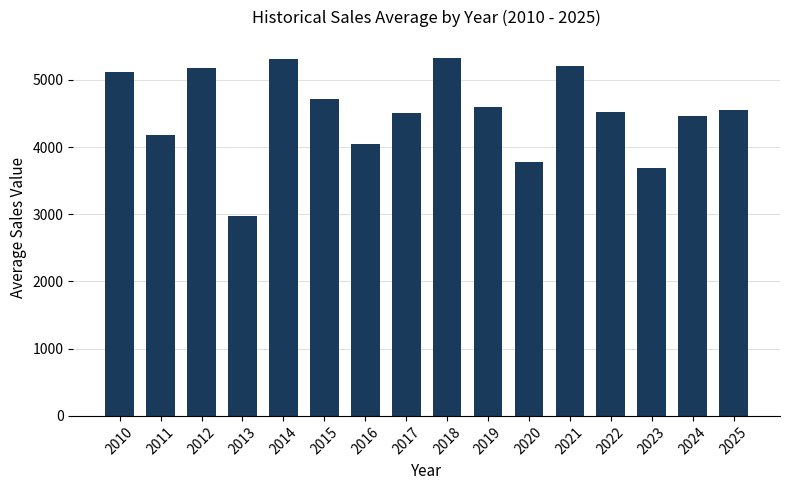

Count the number of values greater than 4545.

8